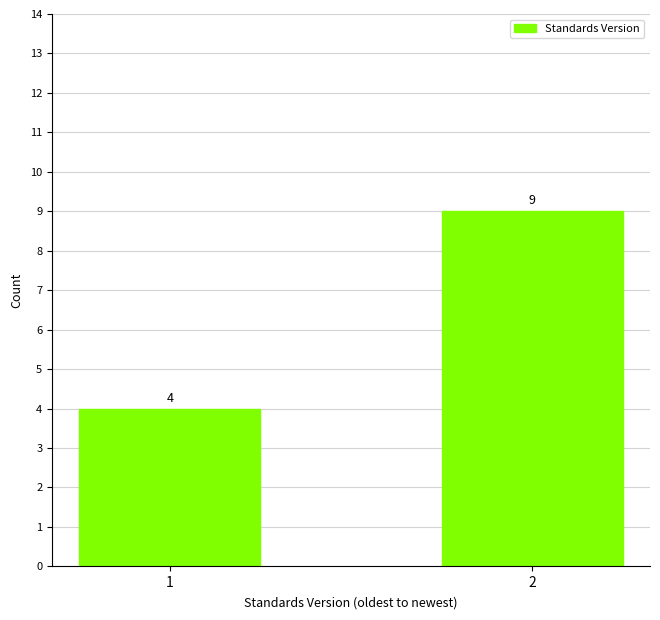

The chart shows a value of 4 at 1. True or false?

True